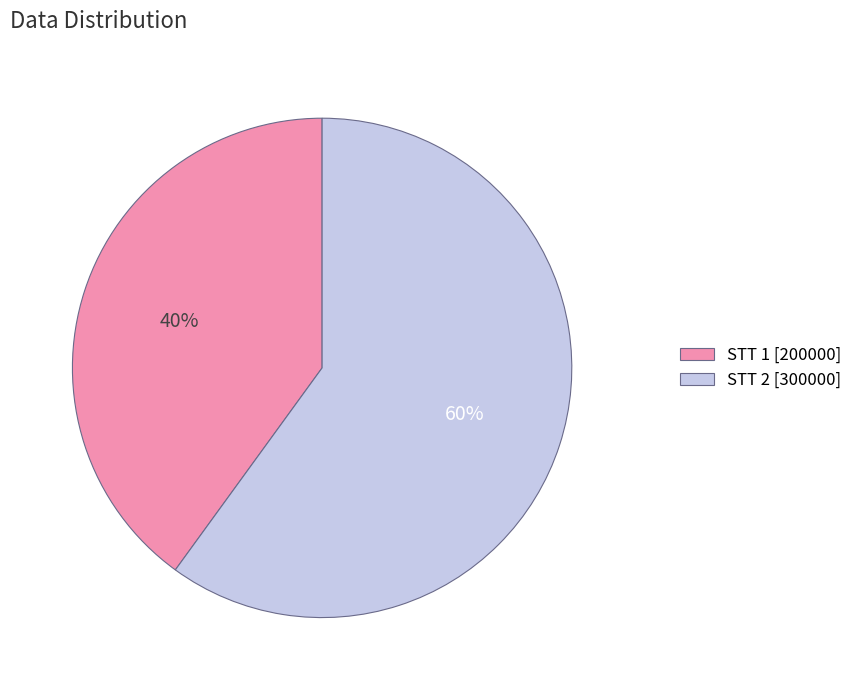

Count the number of slices in the pie.

2